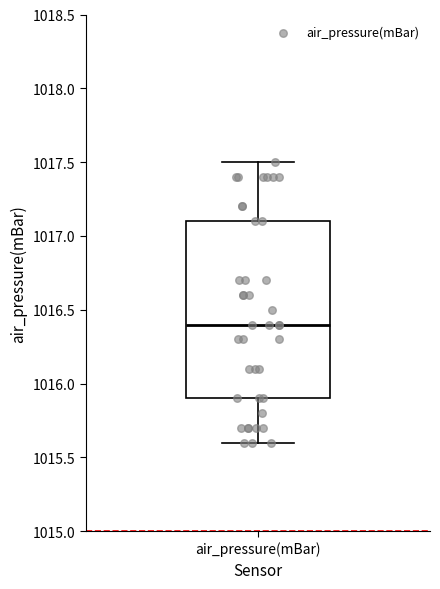

Read this box plot against the y-axis: the position of the median line, the range covered by the box, and the ends of both whiskers. The values are not printed on the chart, so give them approximately, as read against the axis.

median 1016.4, box 1015.9 to 1017.1, whiskers 1015.6 to 1017.5